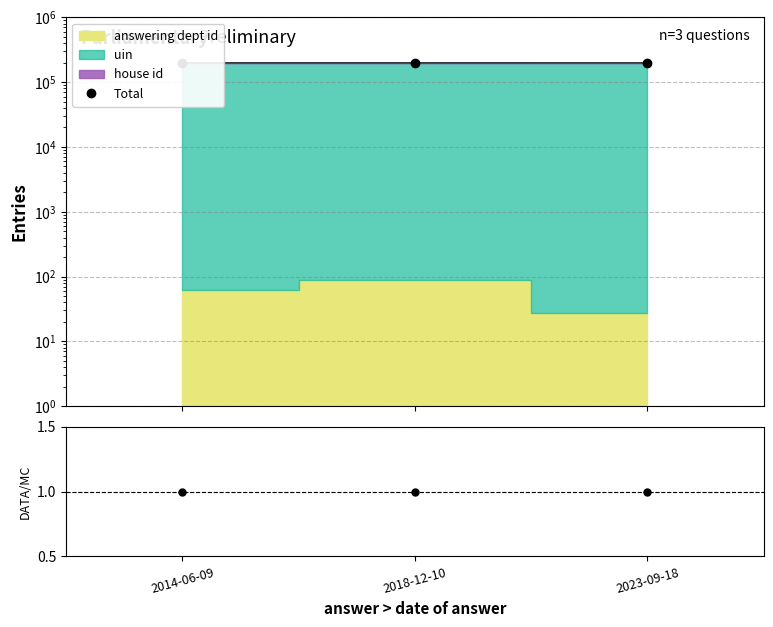

Is it true that Total equals 273912 at 2018-12-10?

False